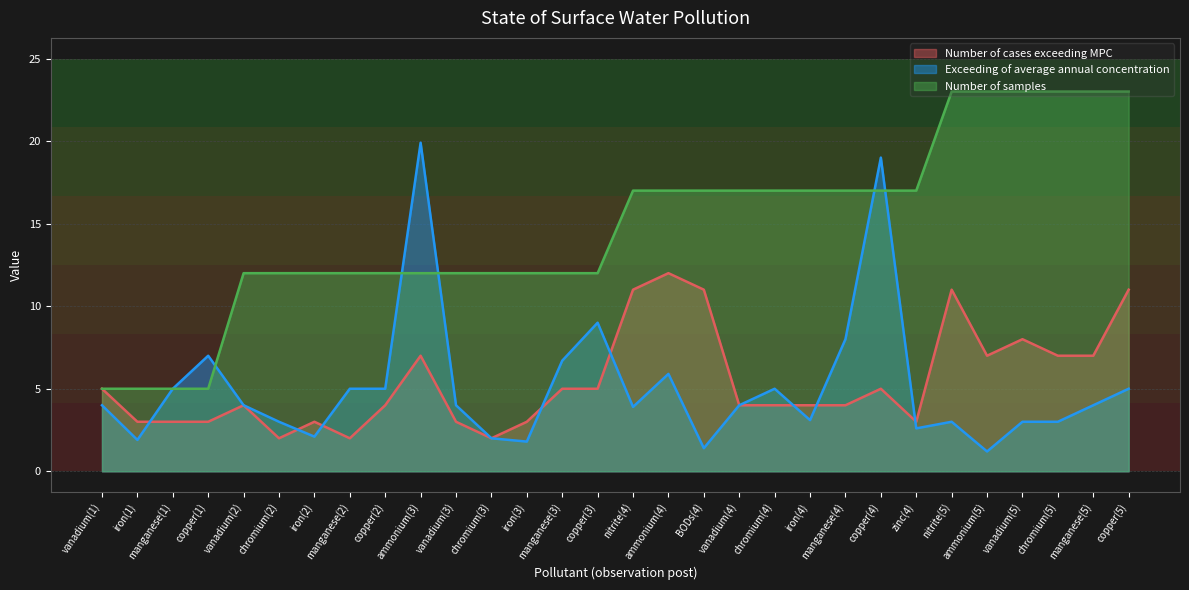

At how many categories does at least one series exceed 13?

16